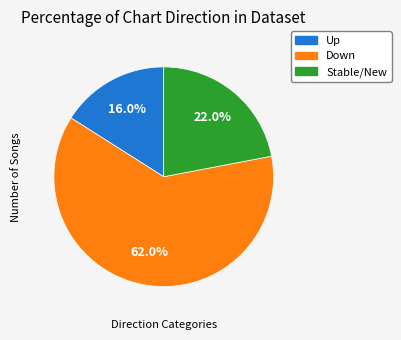

Does any single category account for the majority?

Yes